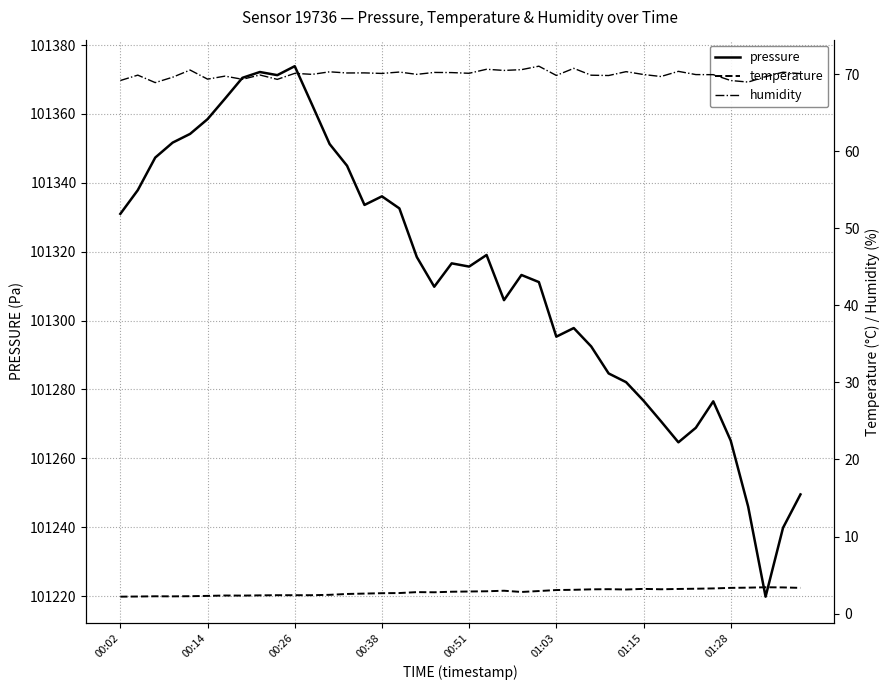

What is the minimum value for pressure?

101219.8